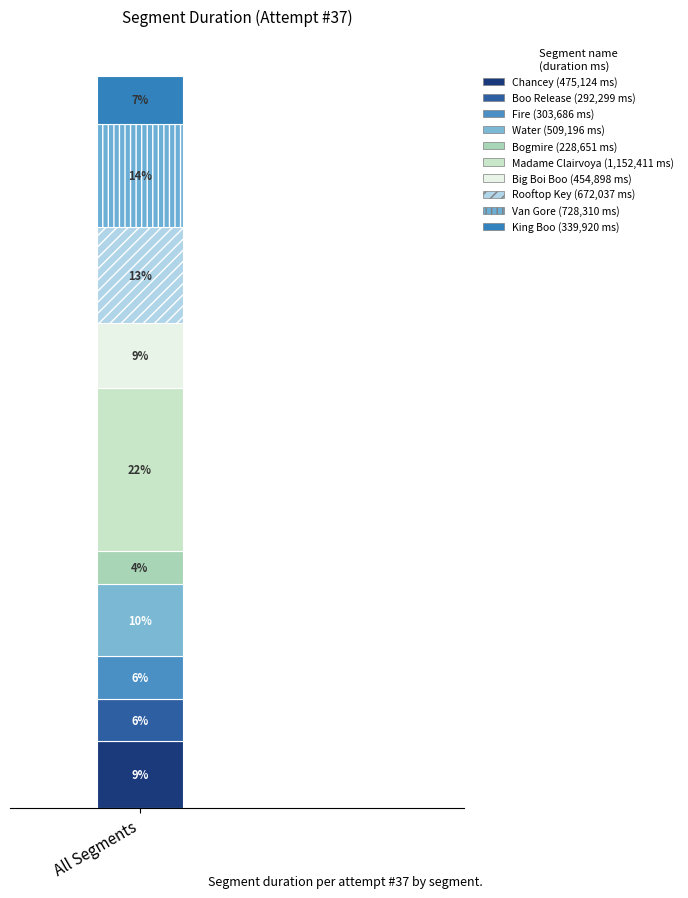

Does the chart contain stacked bars?

Yes